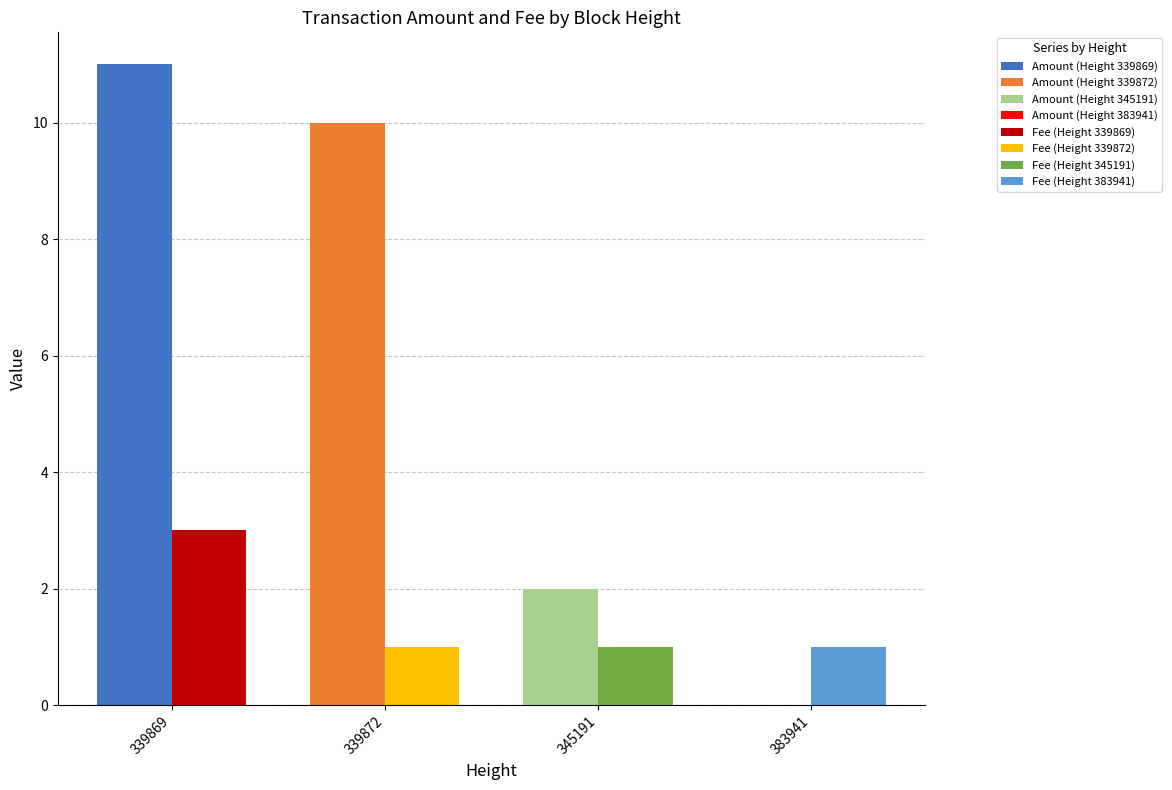

Reading left to right, extract all data points from this chart.

Amount: 339869=11.0	339872=10.0	345191=2.0	383941=0.0
Fee: 339869=3.0	339872=1.0	345191=1.0	383941=1.0